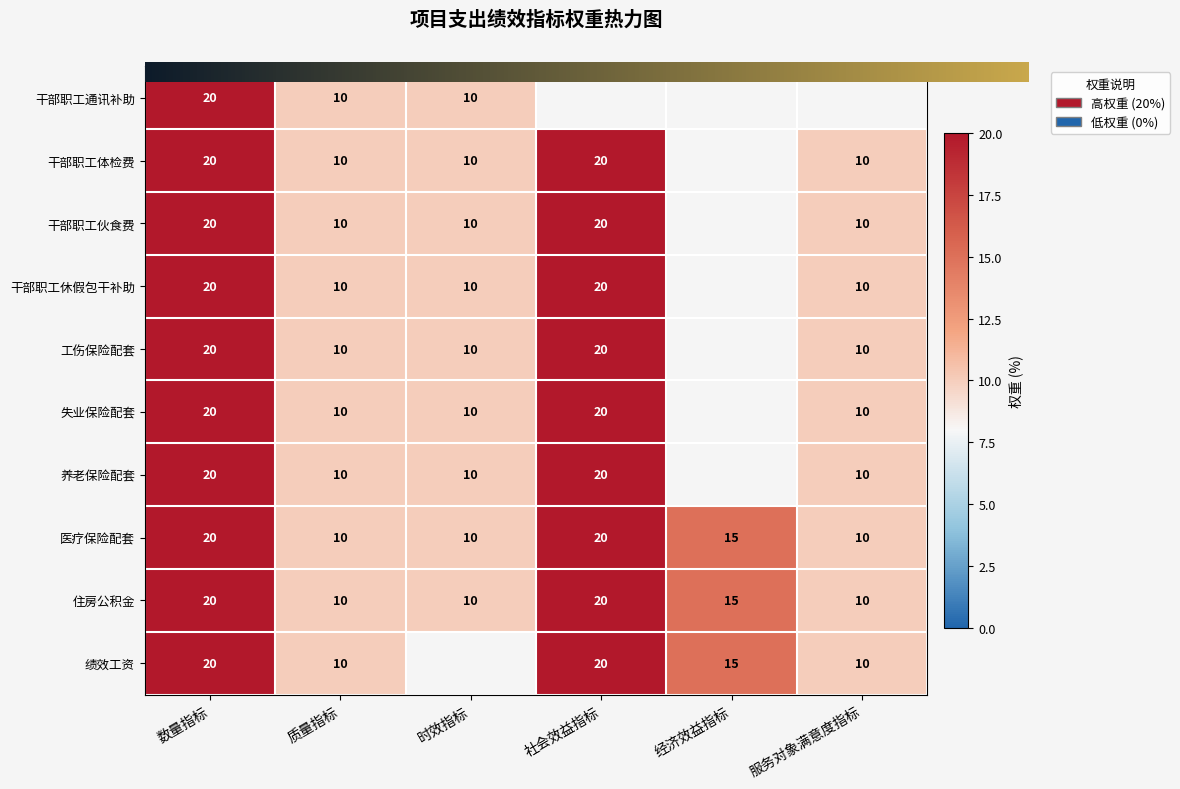

Which has a higher value, 时效指标 or 质量指标?

时效指标